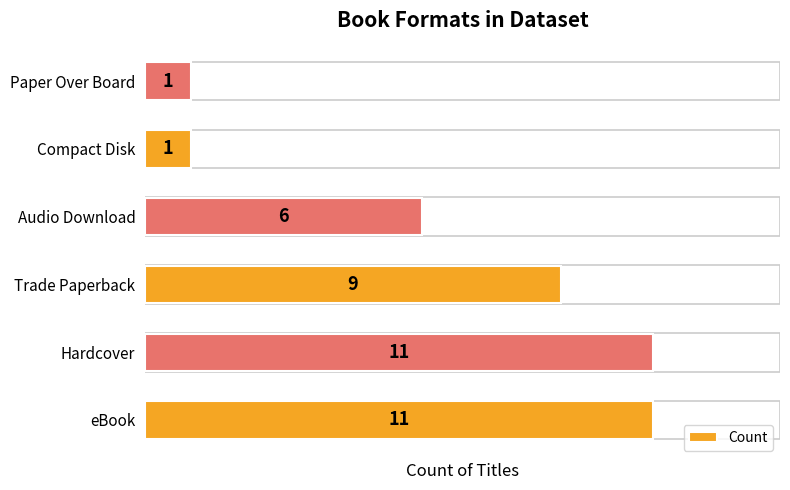

True or false: the data shows 0 at Paper Over Board.

False